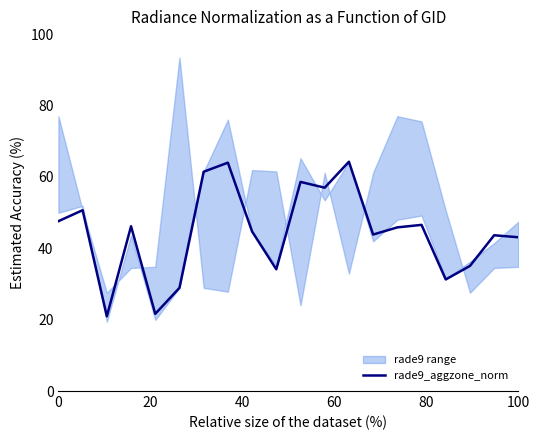

What is the minimum value for rade9_aggzone_norm?

20.9